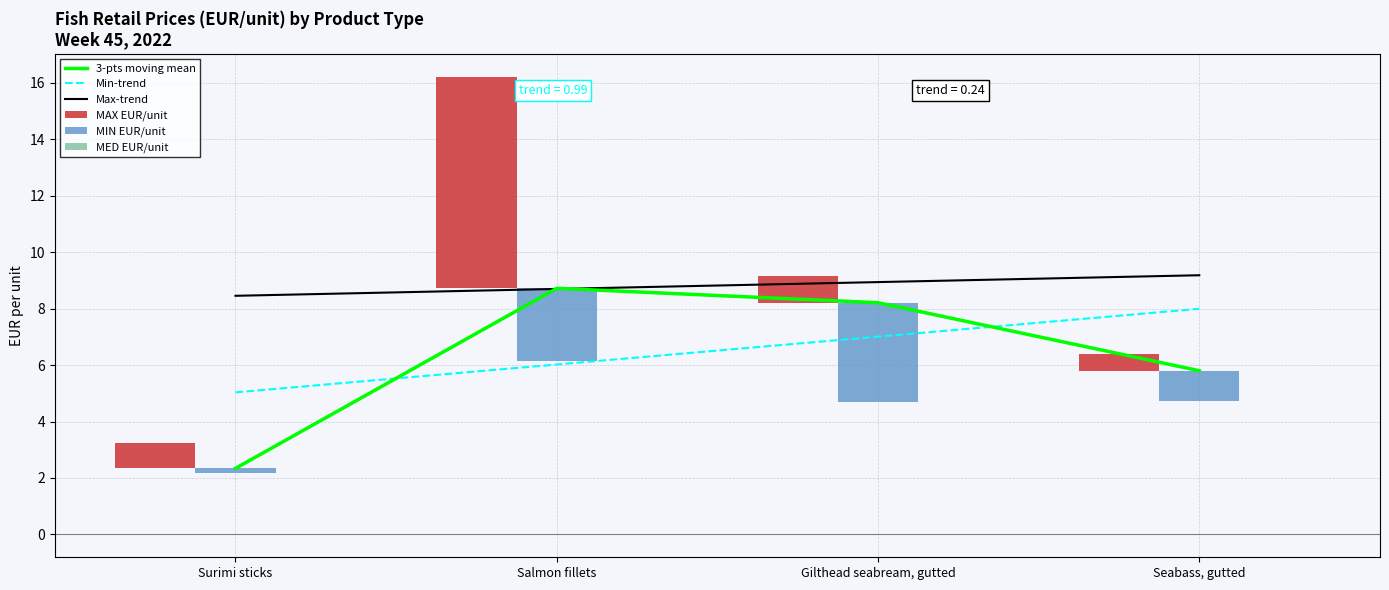

At which label is 3-pts moving mean closest to 5?

Seabass, gutted